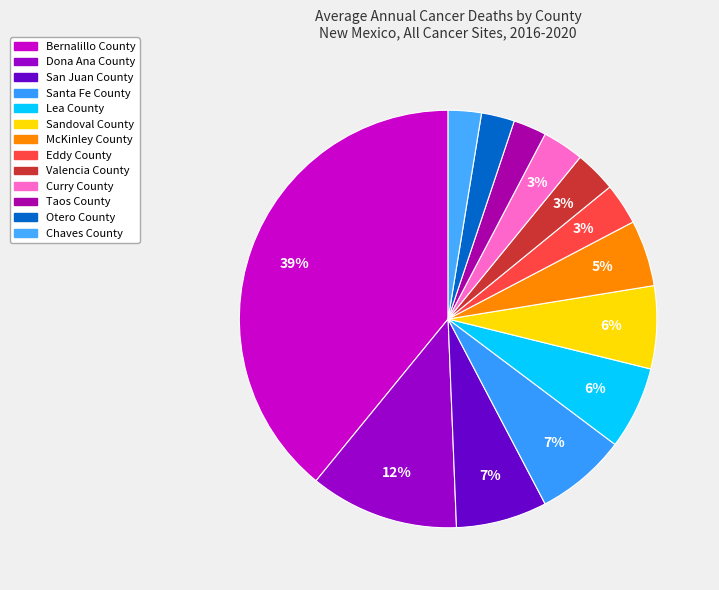

To the nearest percent, what is the difference between the largest and smallest slice percentages?

37%